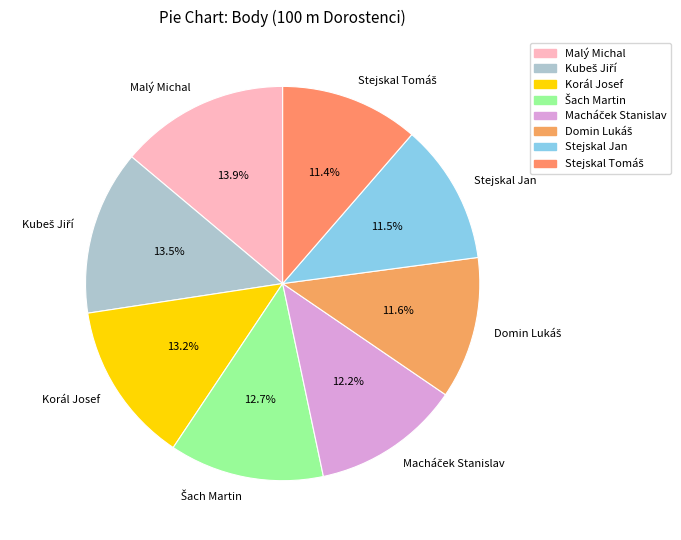

How many segments does this pie chart have?

8